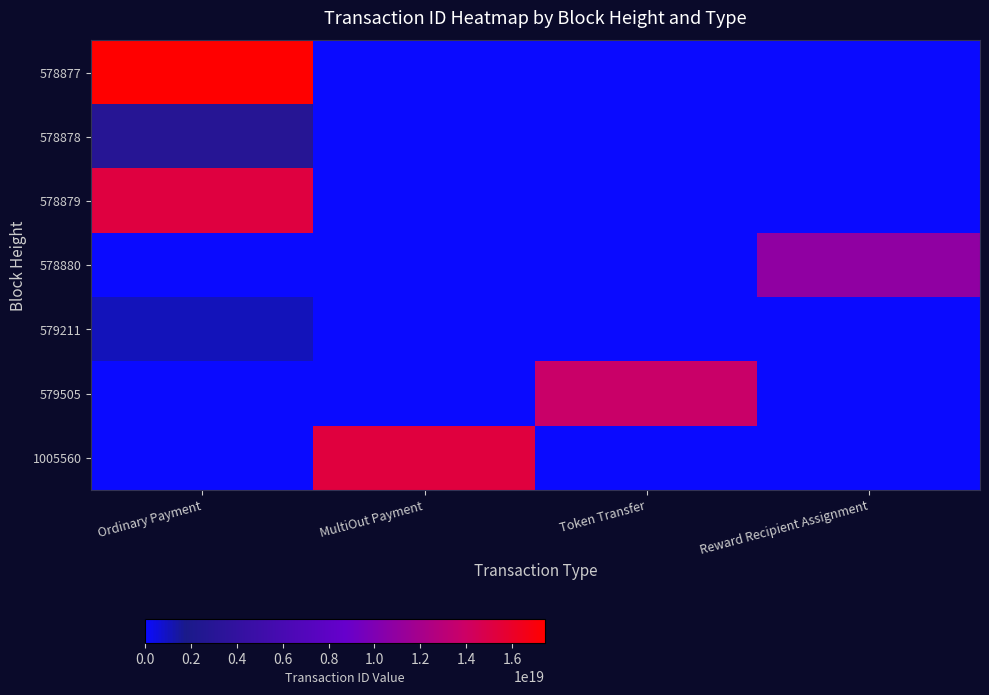

How many series are shown in this chart?

7